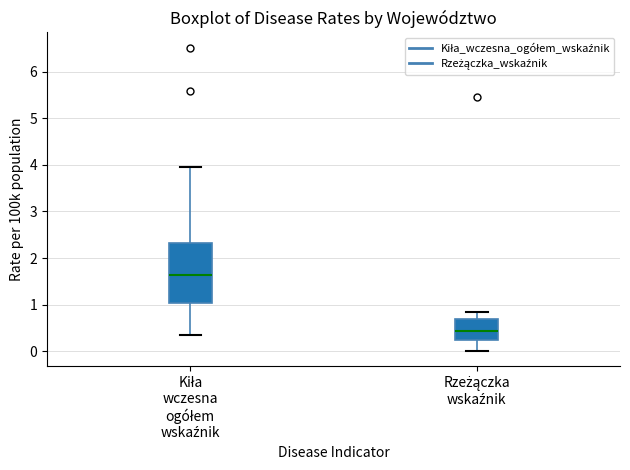

Reading left to right, read every box against the y-axis: the position of its median line, the range the box covers, and the ends of its whiskers. The values are not printed on the chart, so give them approximately, as read against the axis.

Kiła wczesna ogółem wskaźnik: median 1.6, box 1.0 to 2.3, whiskers 0.3 to 4.0
Rzeżączka wskaźnik: median 0.4, box 0.2 to 0.7, whiskers 0.0 to 0.8